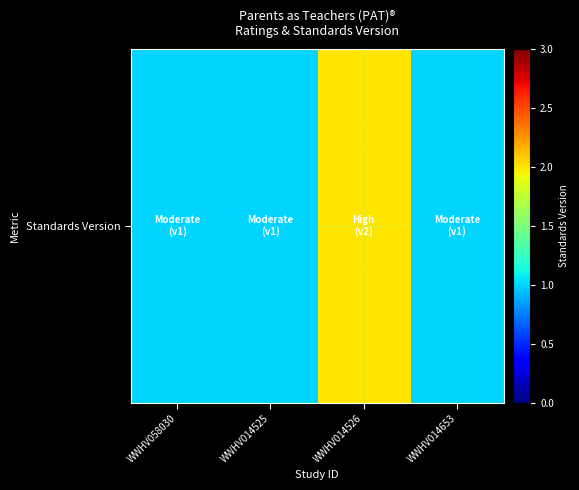

Where is the data nearest to the value 1?

WWHV058030